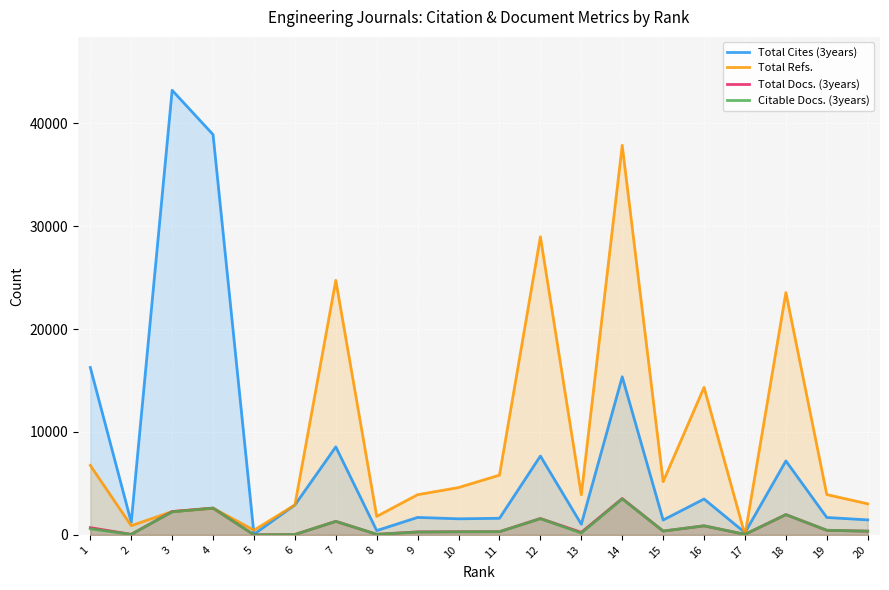

Rank the series at 3 from highest to lowest value.

Total Cites (3years), Total Refs., Total Docs. (3years), Citable Docs. (3years)